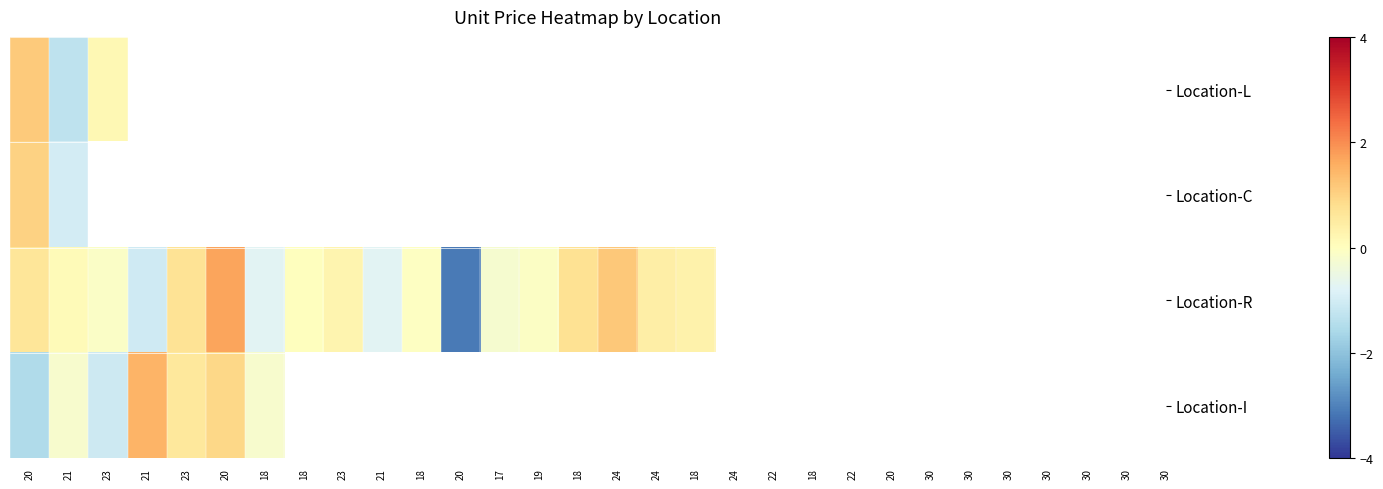

At which category is the sum across all series the highest?

20